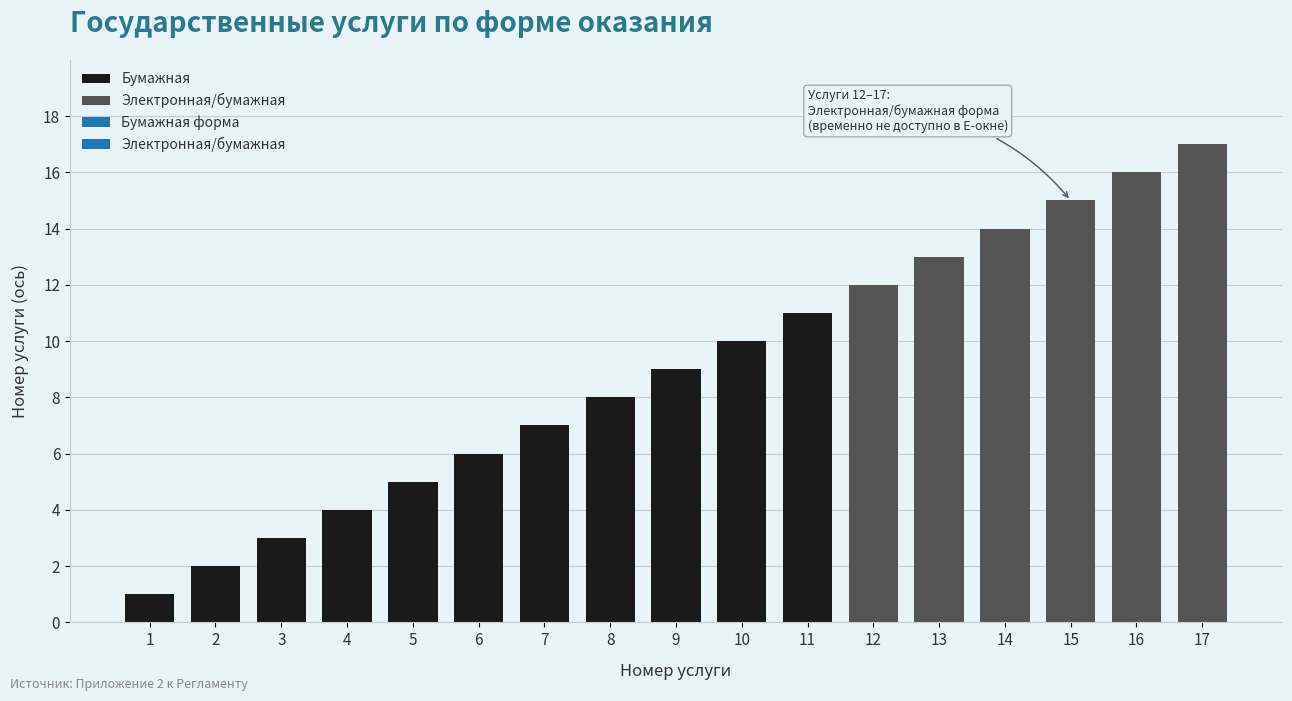

List the labels in order of value, largest first.

17, 16, 15, 14, 13, 12, 11, 10, 9, 8, 7, 6, 5, 4, 3, 2, 1